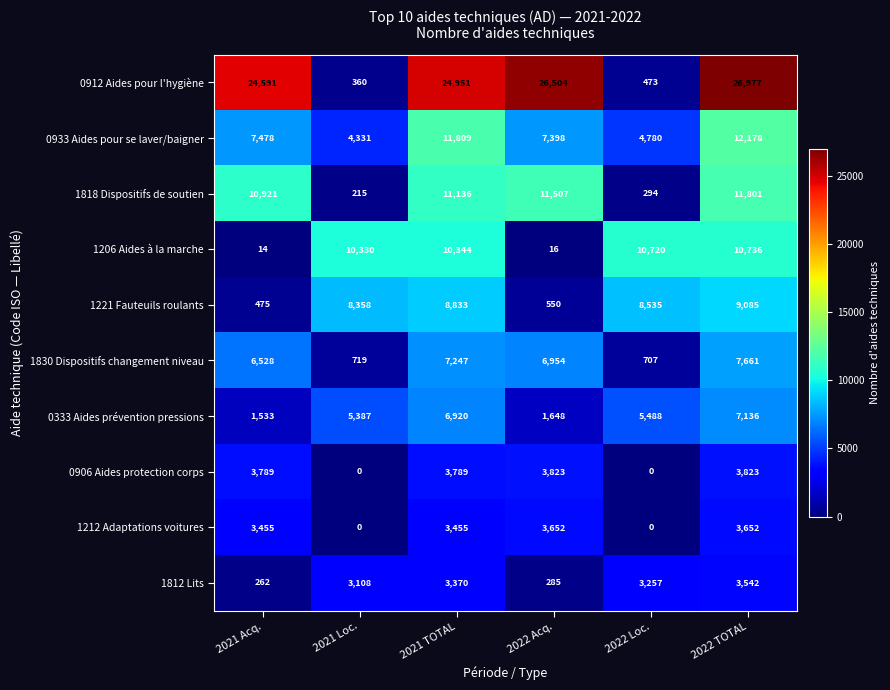

What is the total value across all series at 2022 Loc.?

34254